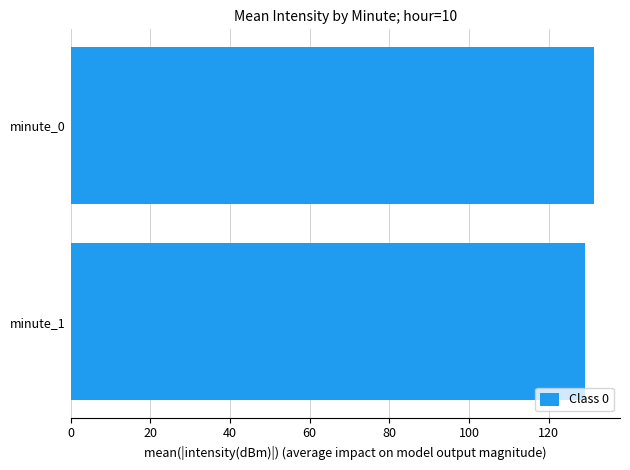

What is the ratio of the value at minute_1 to the value at minute_0?

1.0